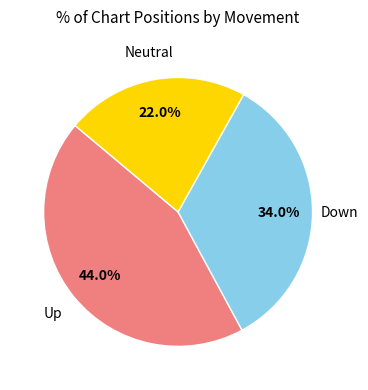

How many slices are in this pie chart?

3